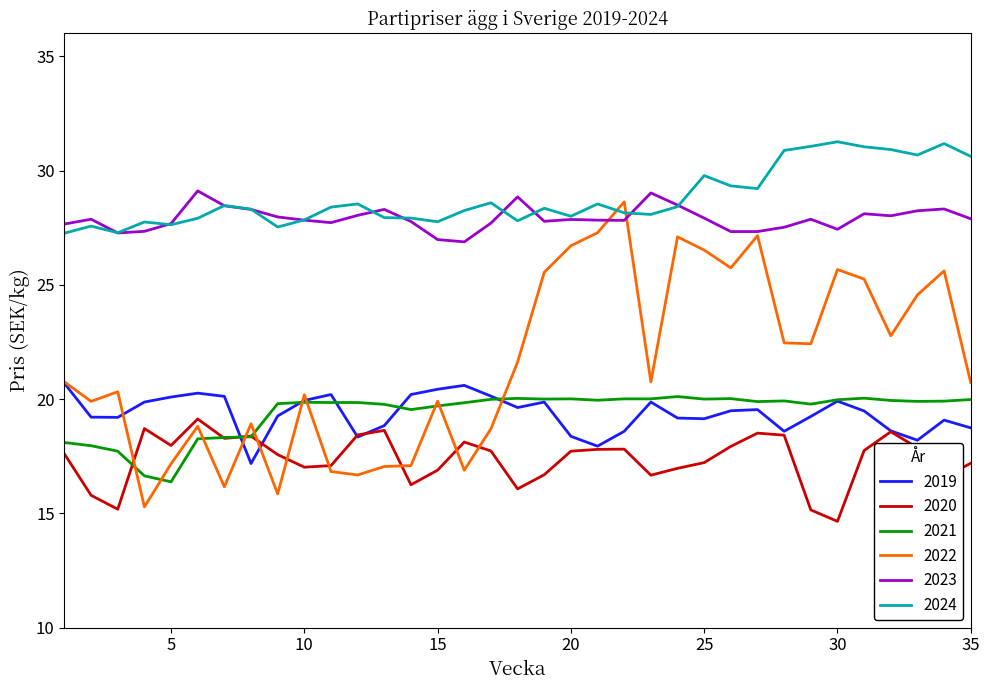

What is the minimum value for 2019?

17.2